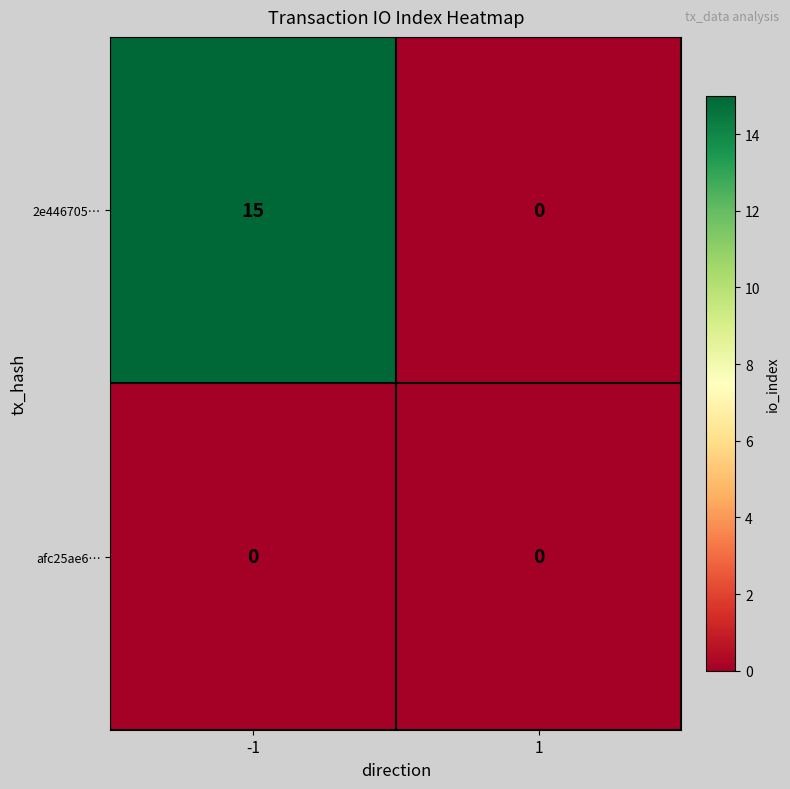

Which series has the largest total across all categories?

2e446705…